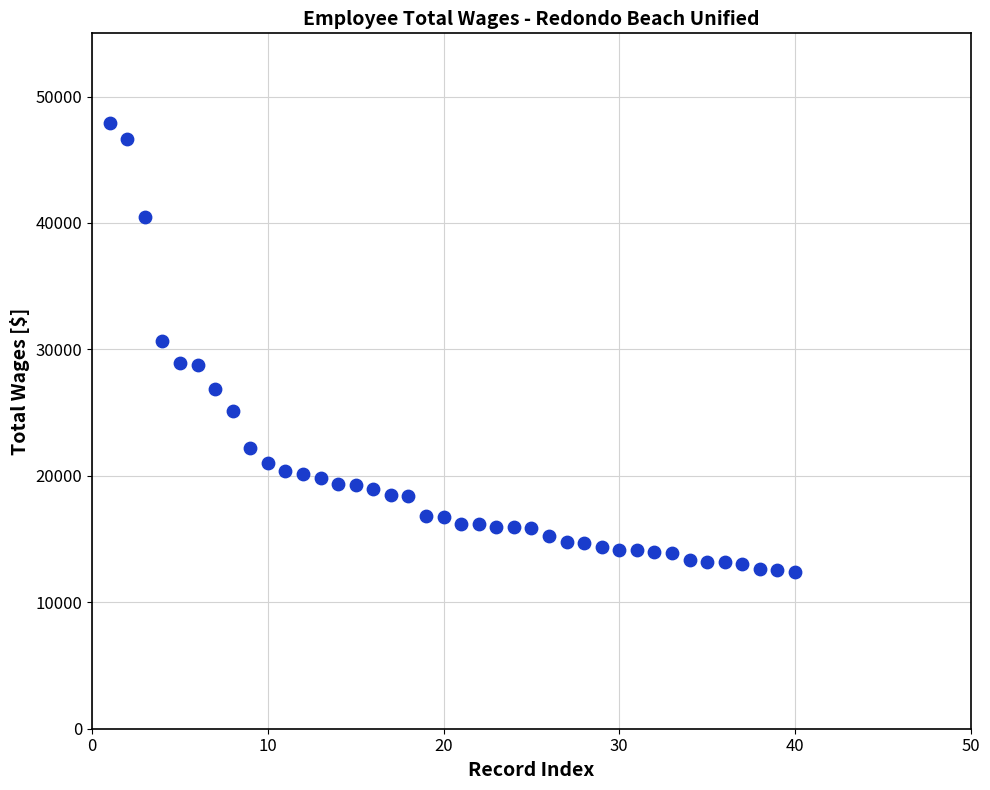

What is the range of Y values (max minus min)?

35570